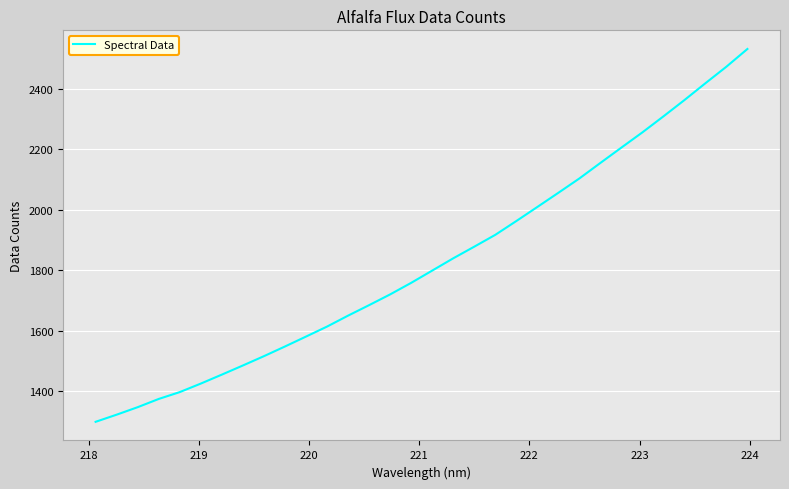

What is the maximum value shown in the chart?

2531.2